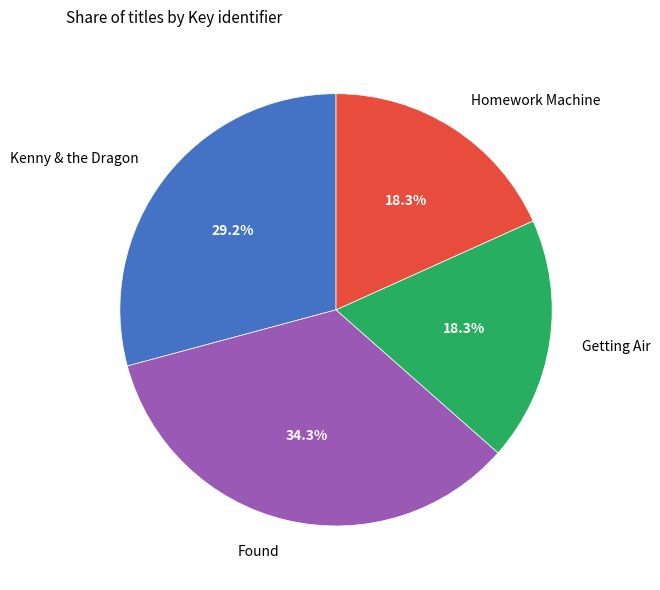

Do Homework Machine and Getting Air together represent more than half of the pie?

No